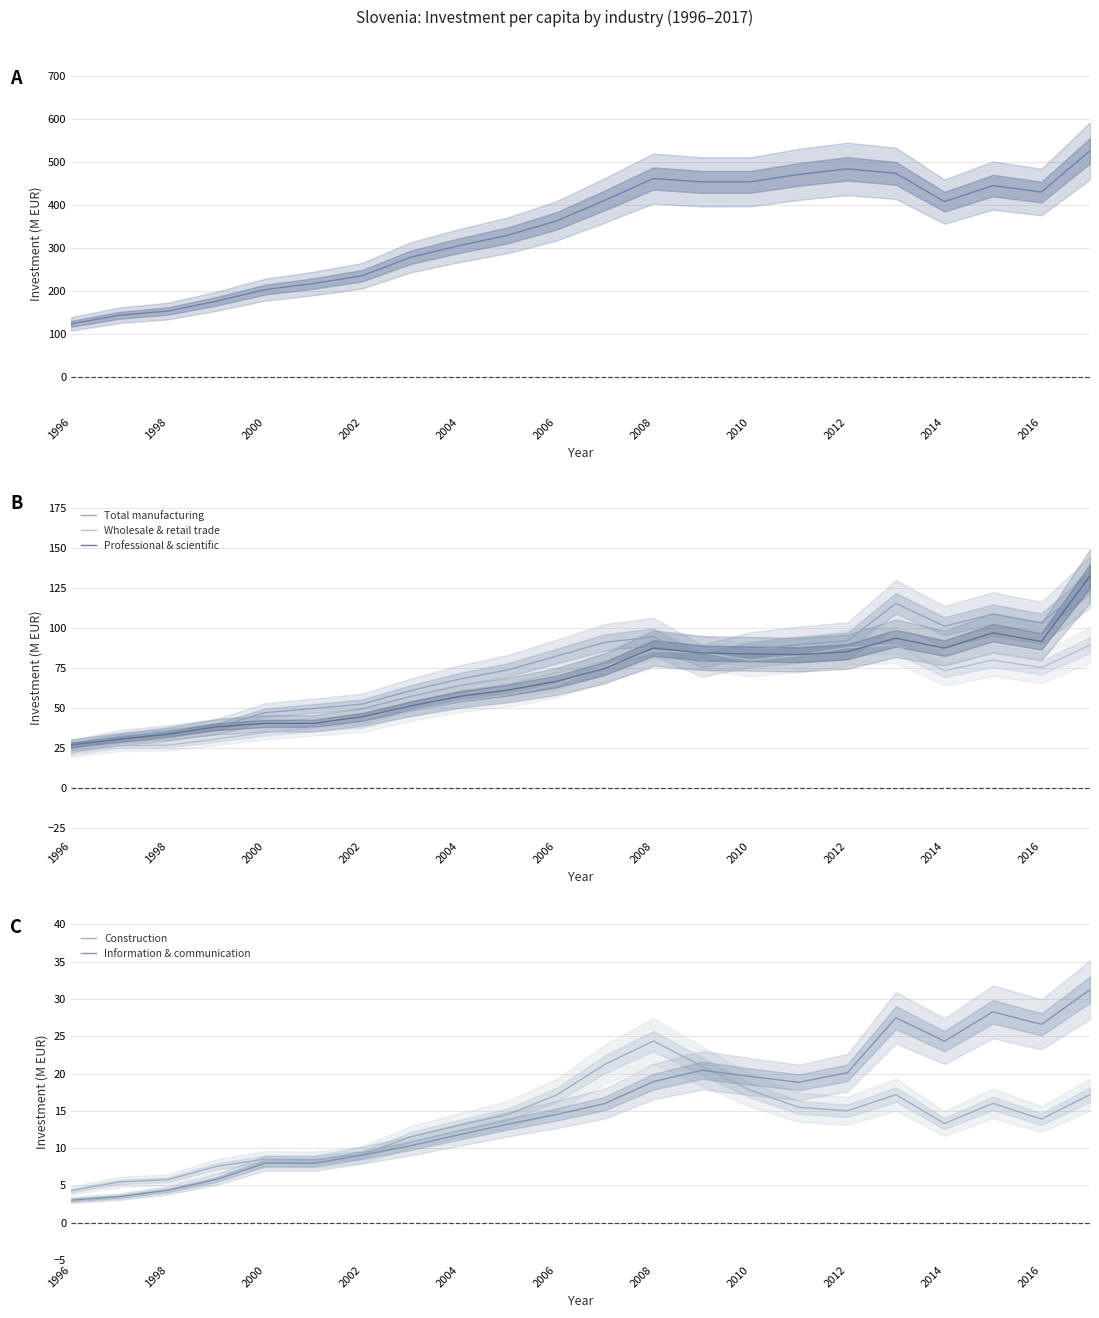

What is the difference between the second highest and minimum values in the Professional & scientific series?

70.1